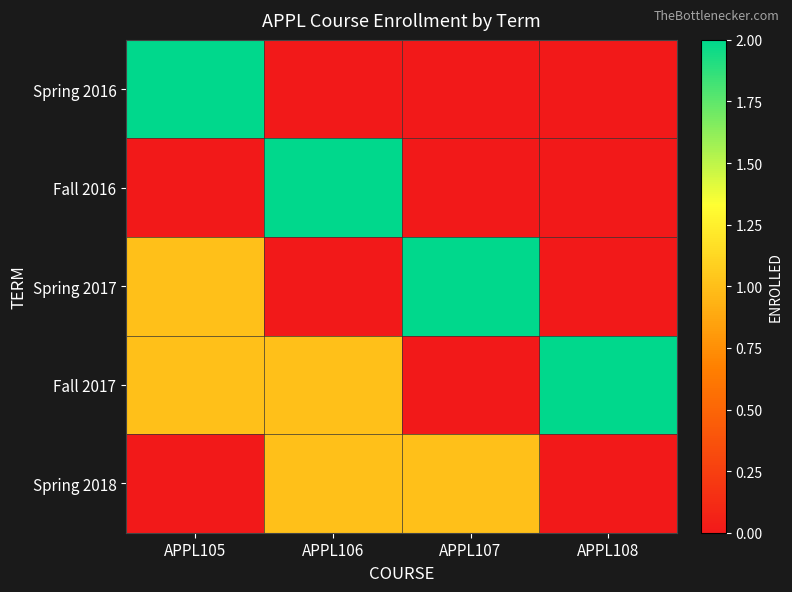

How many categories are shown in the chart?

4